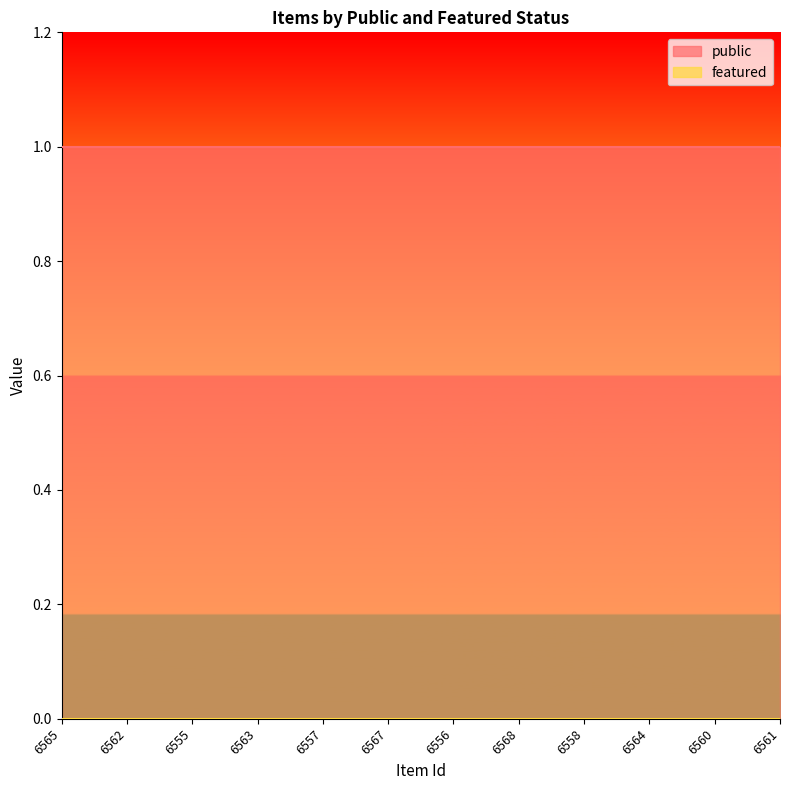

Rank the series by their maximum value, from lowest to highest.

featured, public